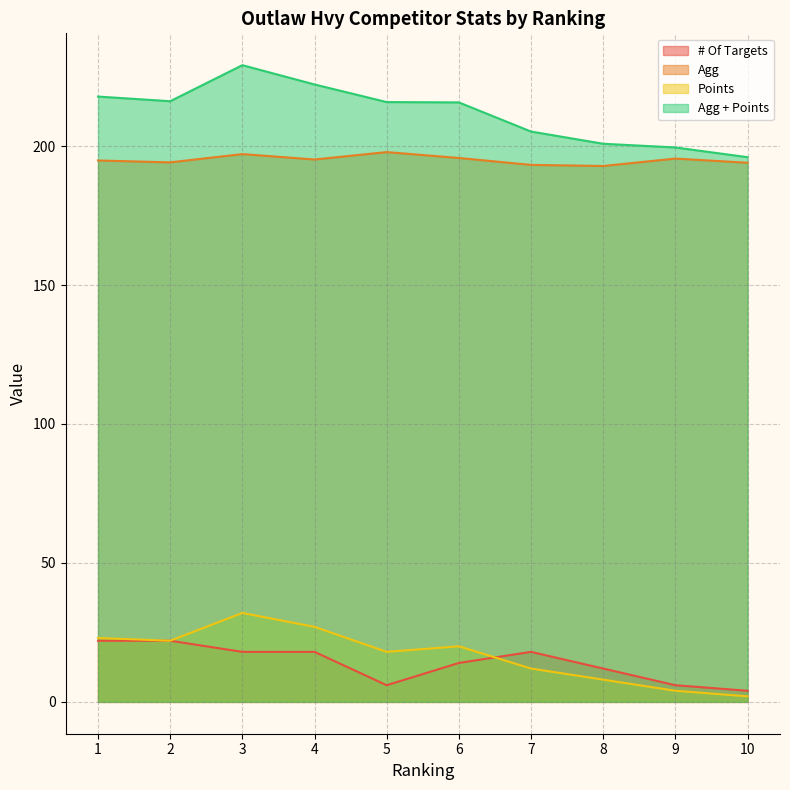

Where does the Agg series first go above 195?

3